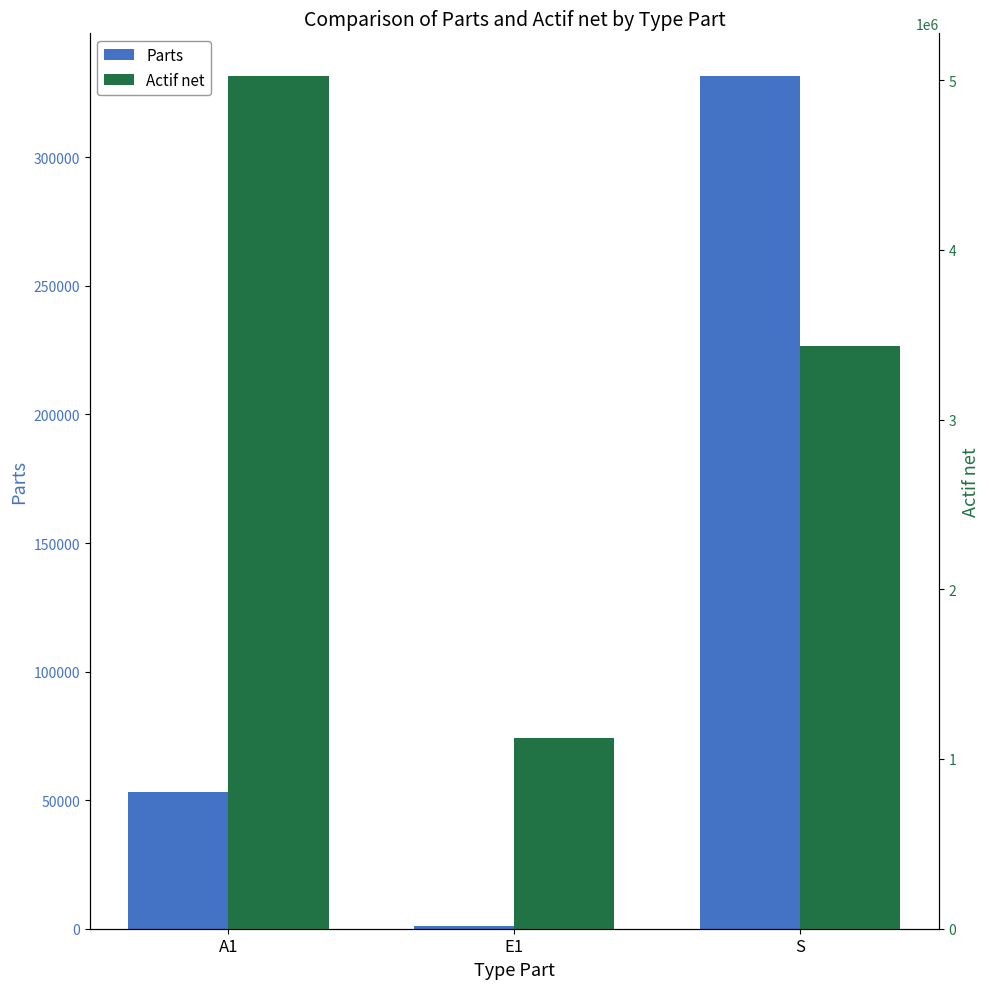

Is the value of Actif net at E1 greater than the value of Parts at S?

Yes